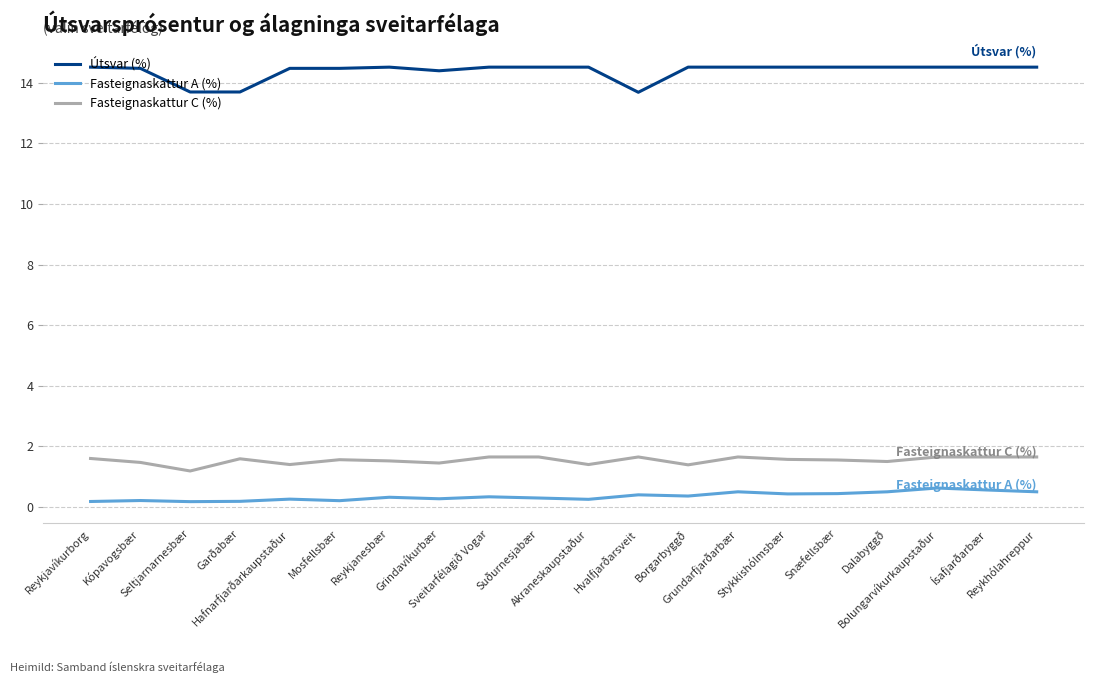

Is it true that Útsvar (%) equals 14.5 at Akraneskaupstaður?

True